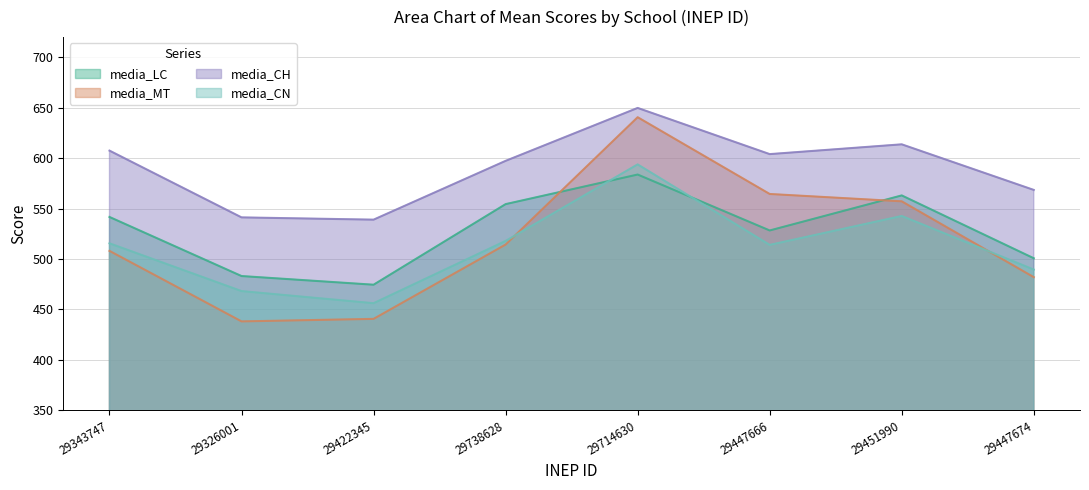

Is the value of media_CH at 29422345 greater than the value of media_LC at 29738628?

No